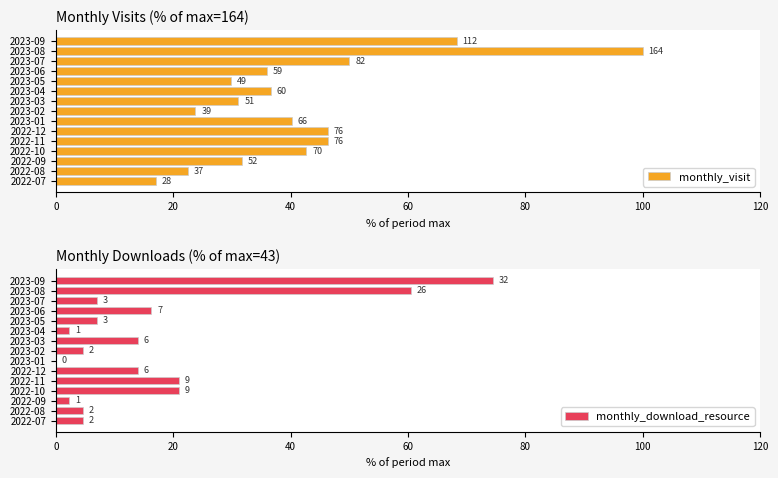

At how many categories does at least one series exceed 20?

14